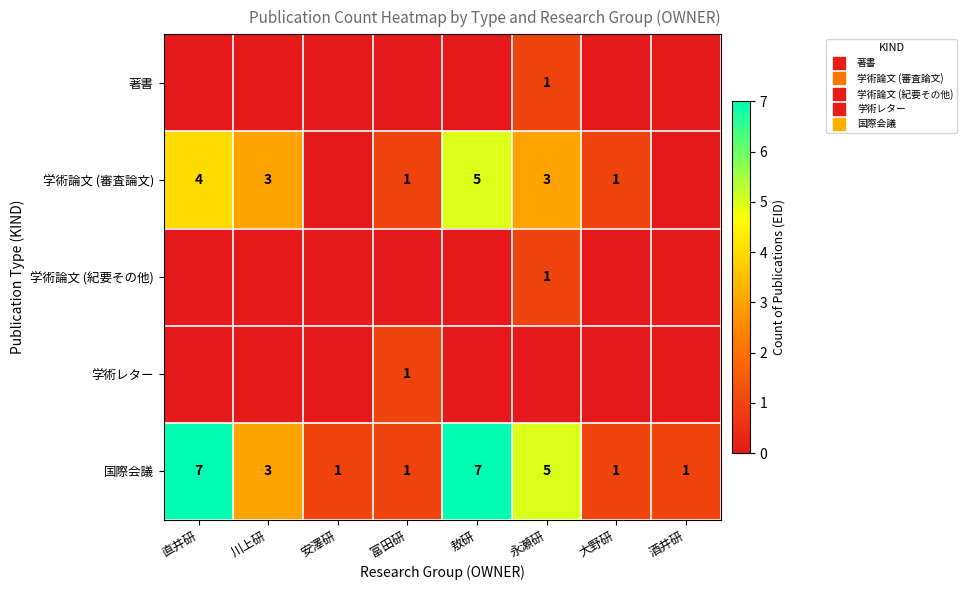

What is the sum of the 学術レター values at 敖研 and 富田研?

1